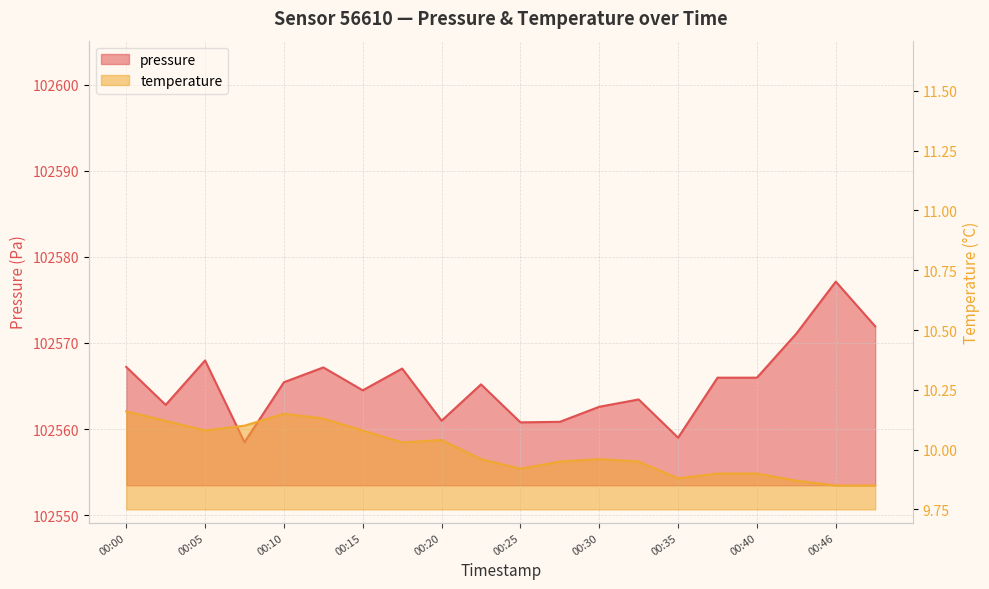

At how many categories does at least one series exceed 93806?

20